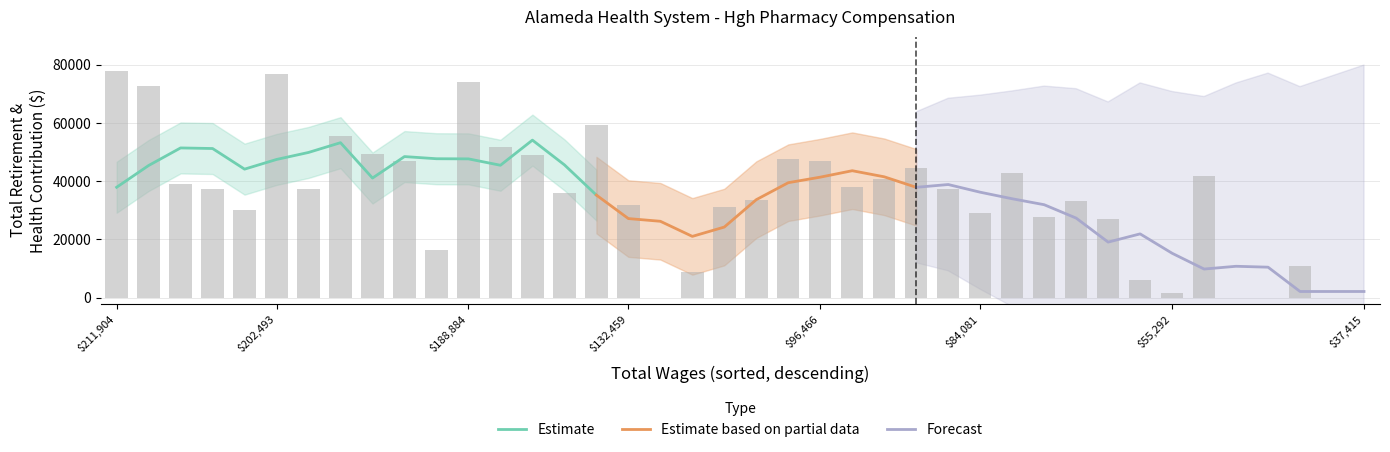

What is the change in value from 23 to 27?

-8970